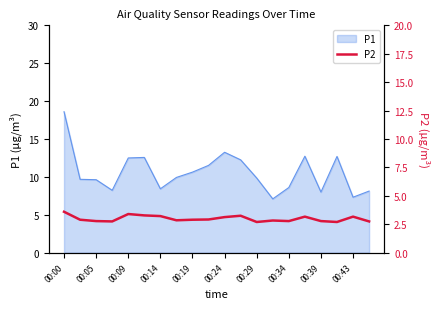

At which label does P1 first exceed 9?

00:00